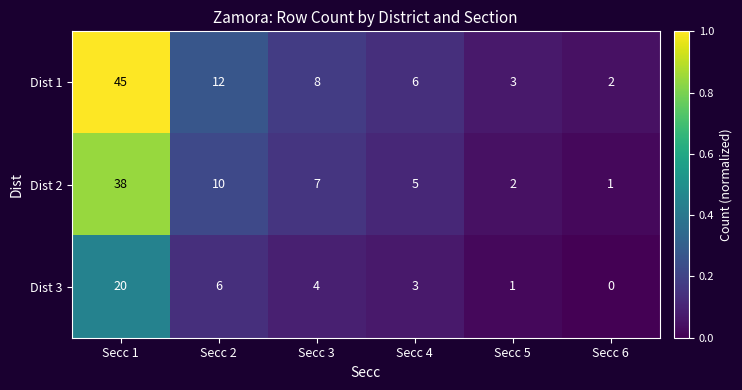

What is the spread (max minus min) of values at Secc 3?

4